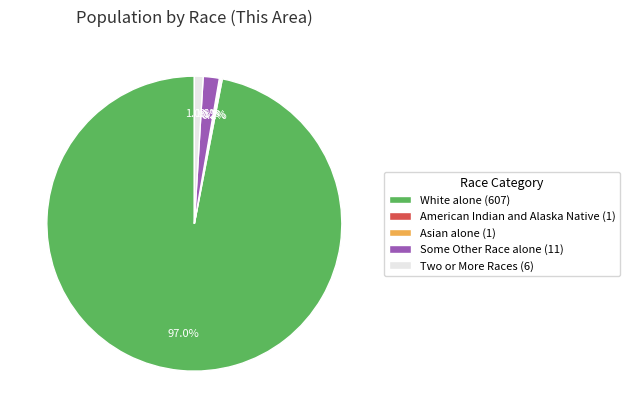

What is the majority slice?

White alone (607)